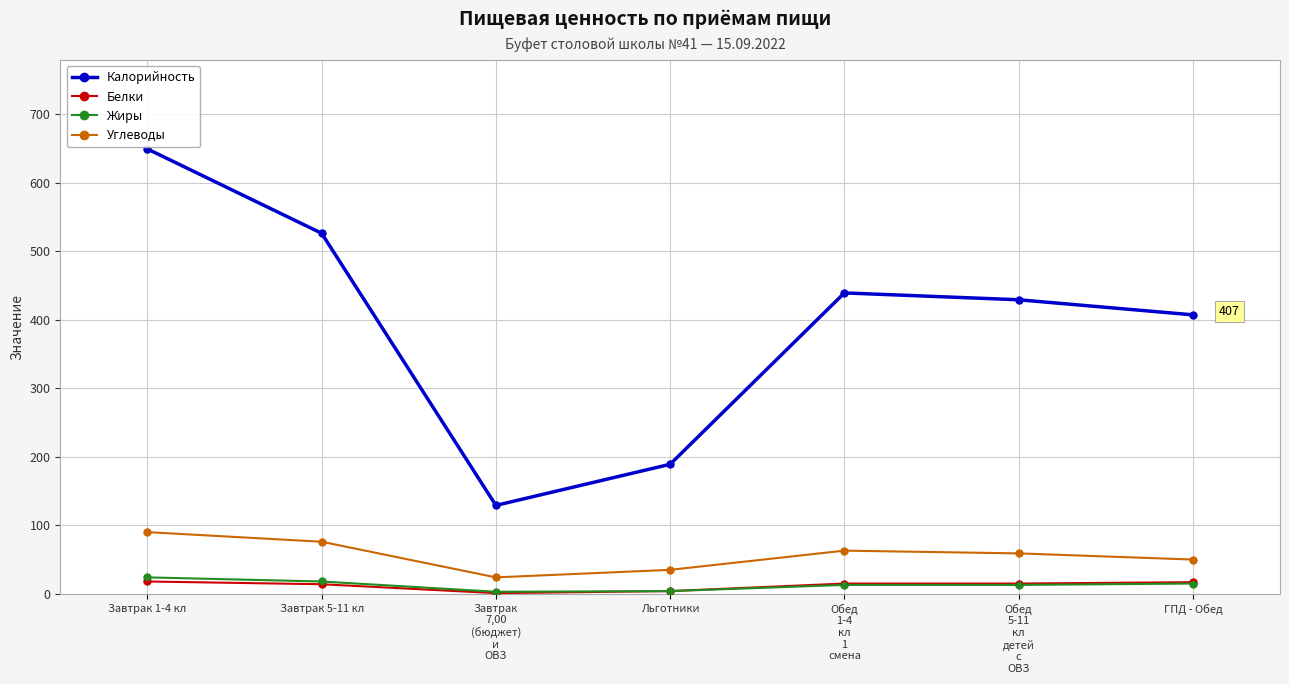

What are all the series names shown in the legend?

Калорийность, Белки, Жиры, Углеводы